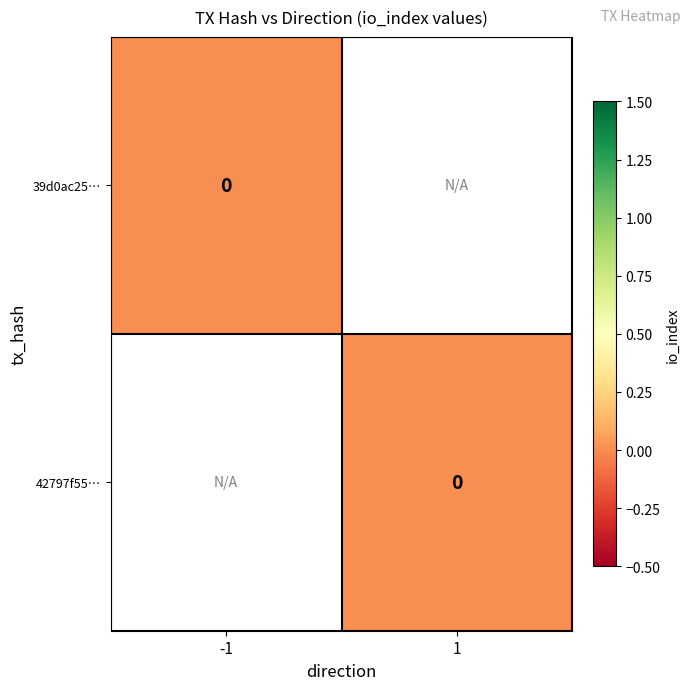

Which series has the largest range (max minus min)?

39d0ac2509a95cdc611175c2f4269d725d4b2cd